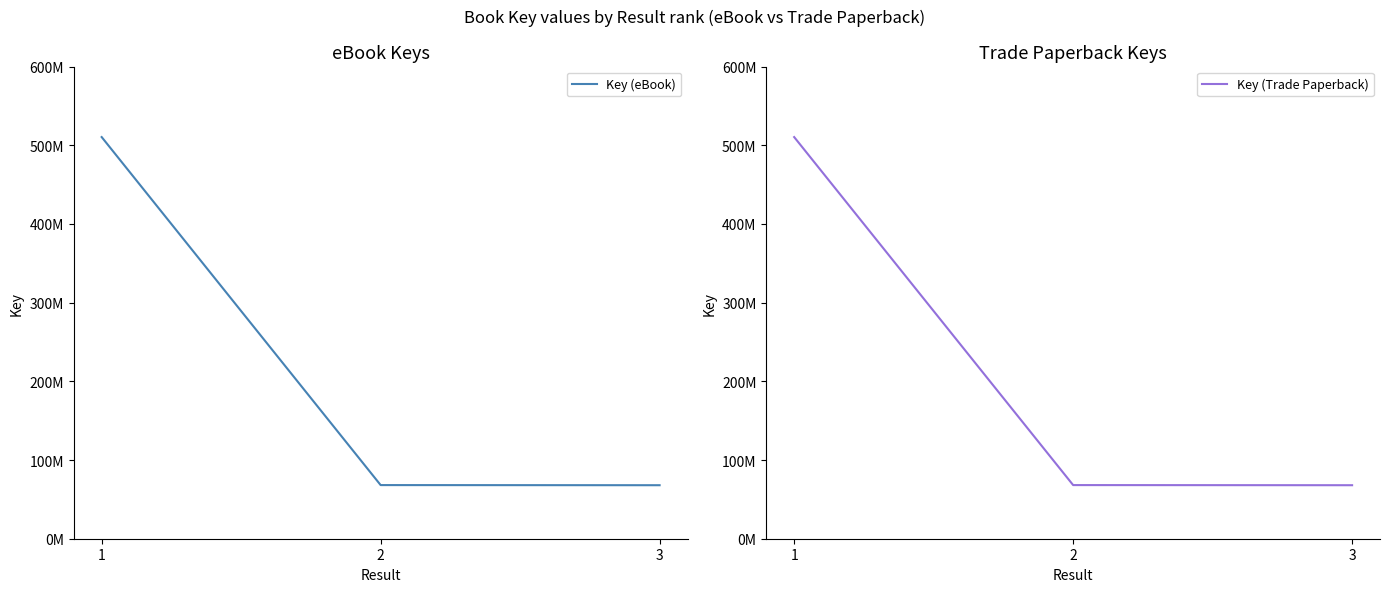

What is the average value of the Key (Trade Paperback) series?

215515251